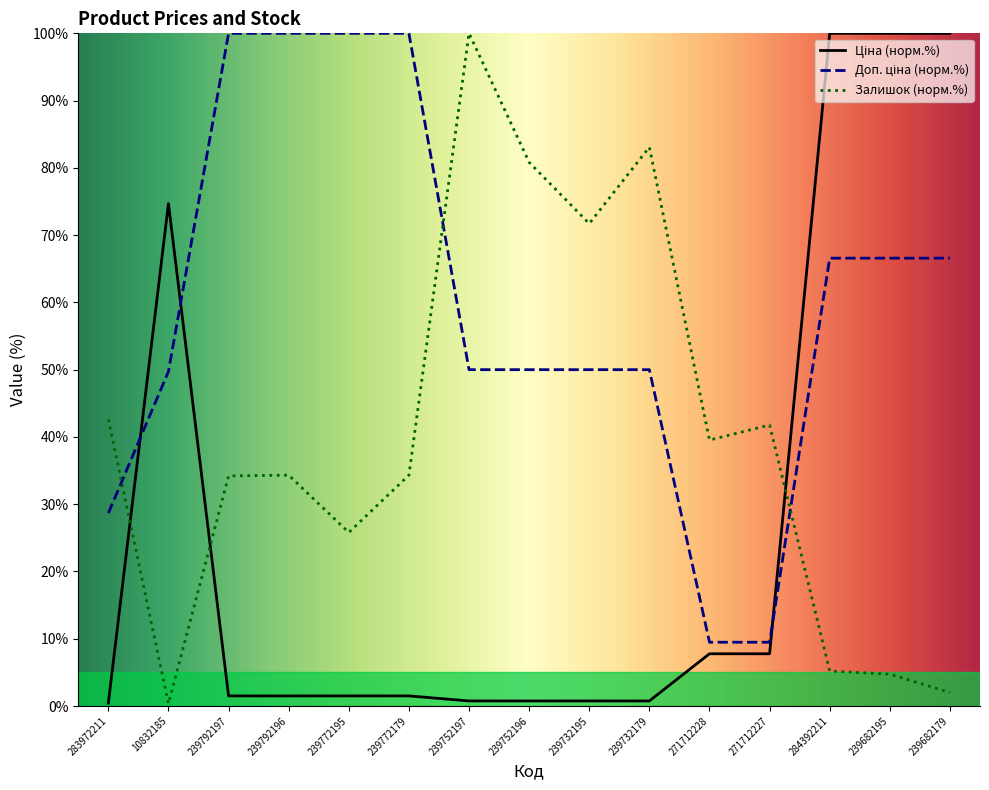

Between 239732195 and 239752197, which is larger?

239732195